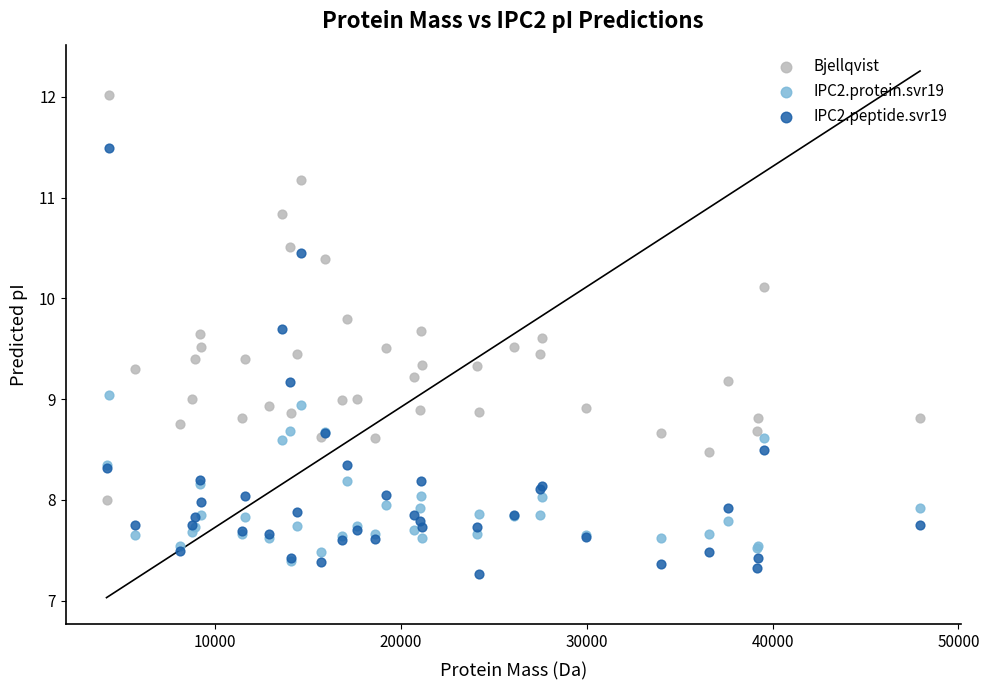

In the Bjellqvist series, what Y value is closest to 10?

10.1